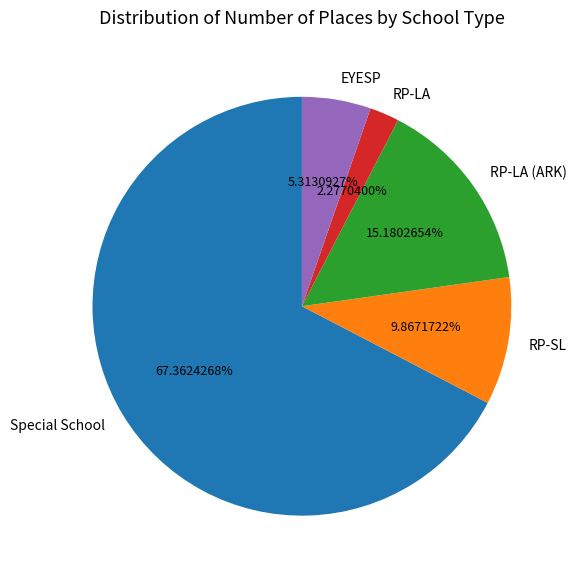

Count the number of slices in the pie.

5